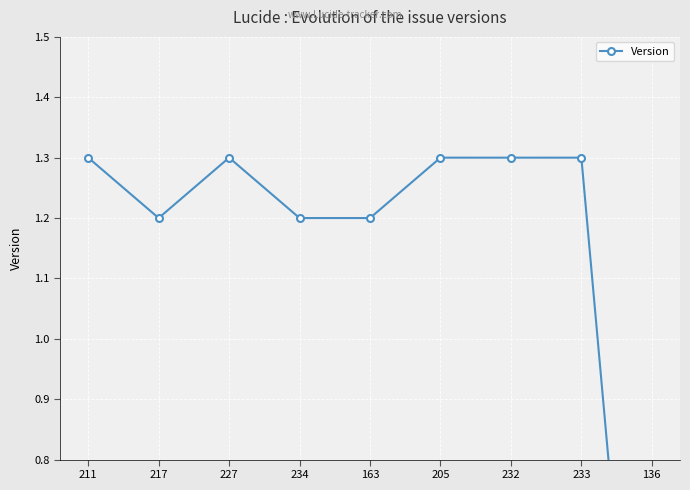

At which category does the data reach its first local peak?

227